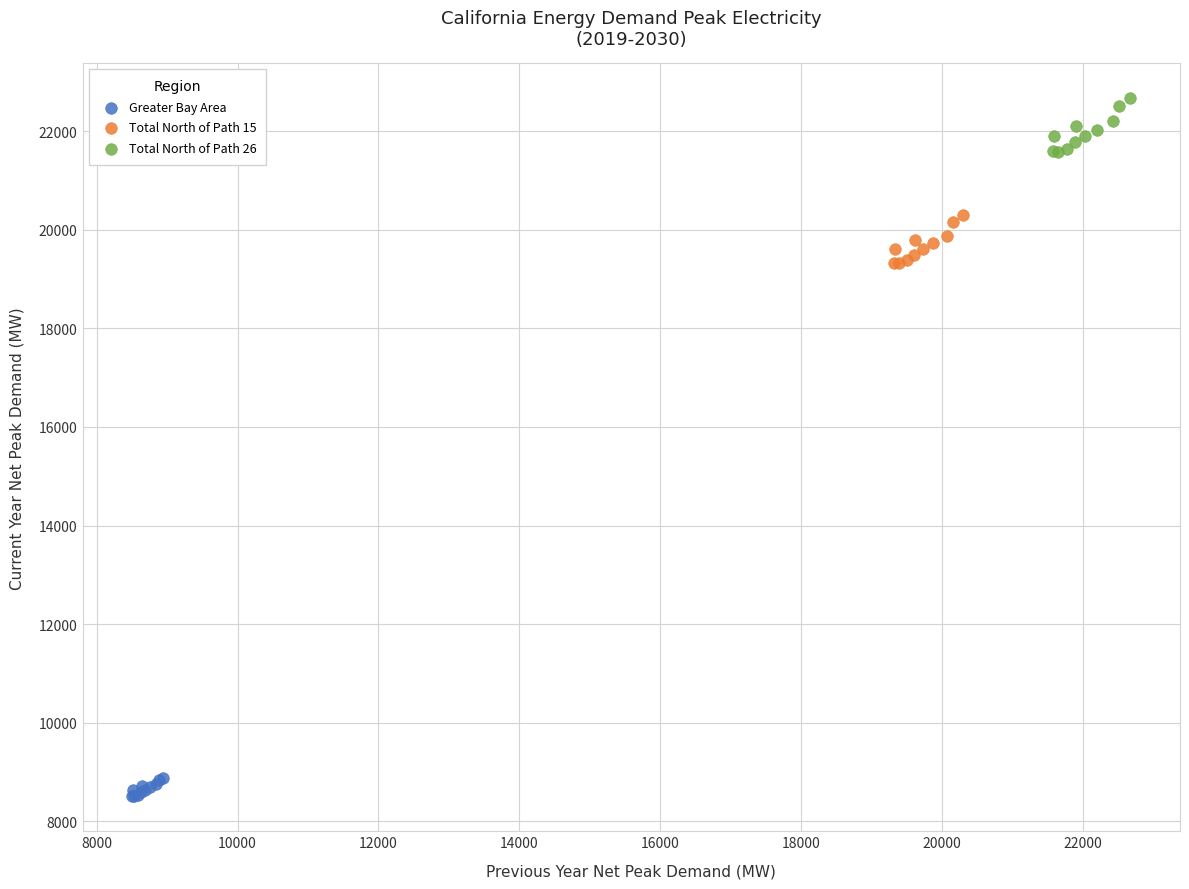

What are all the series names shown in the legend?

Greater Bay Area, Total North of Path 15, Total North of Path 26